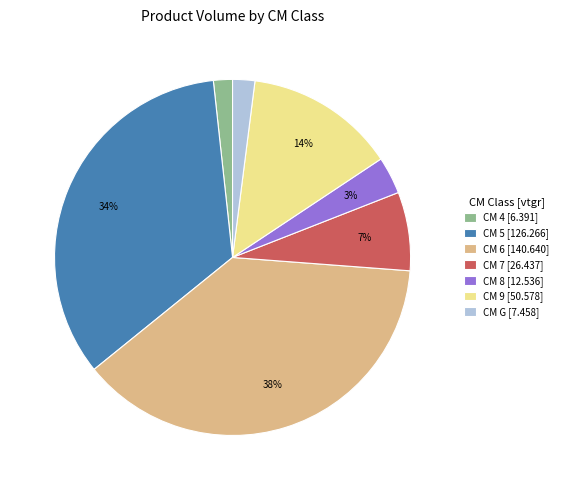

Which category has the biggest portion of the pie?

CM 6 [140.640]